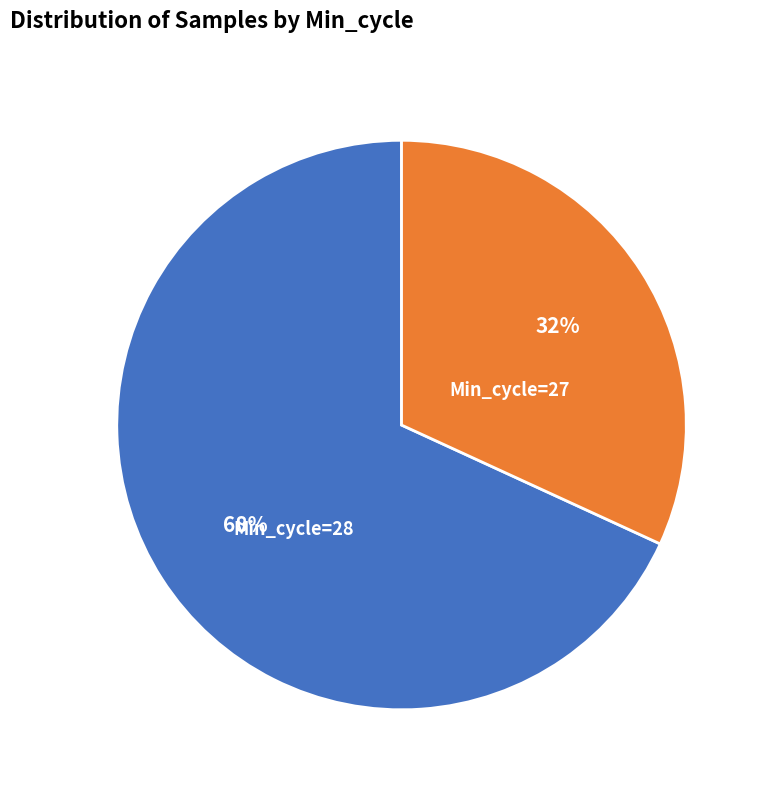

Is there any slice that represents more than half of the pie?

Yes